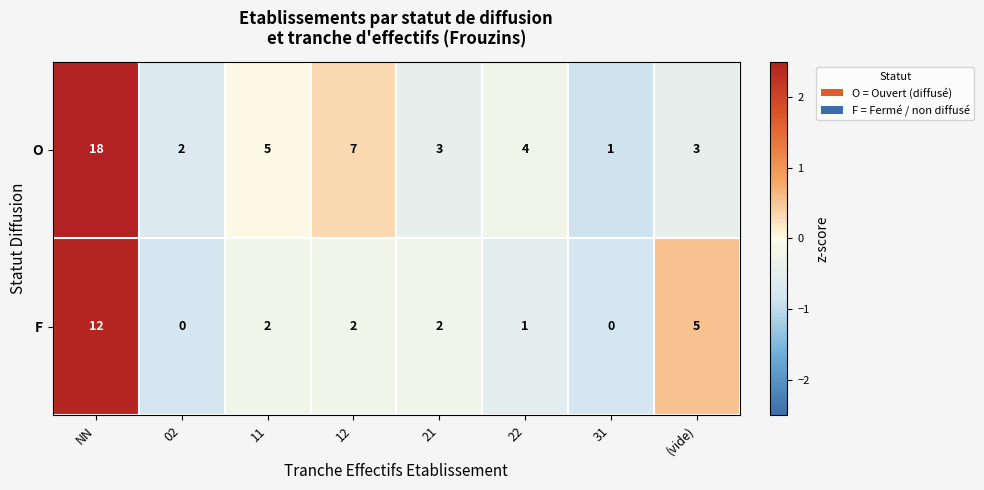

What is the total value across all series at 31?

1